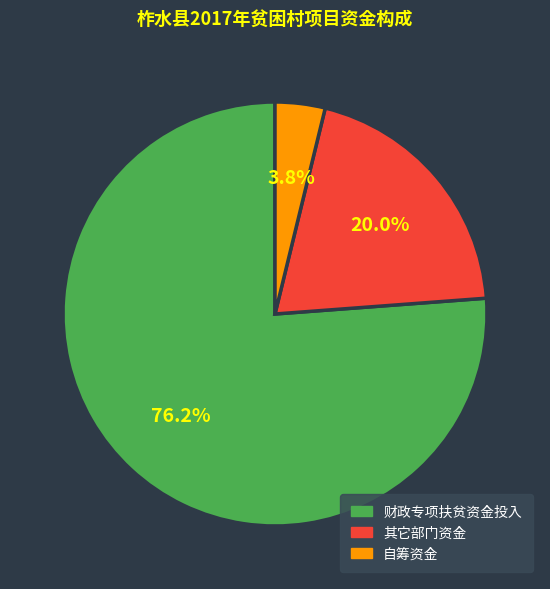

To the nearest percent, what percentage of the pie is 财政专项扶贫资金投入?

76%